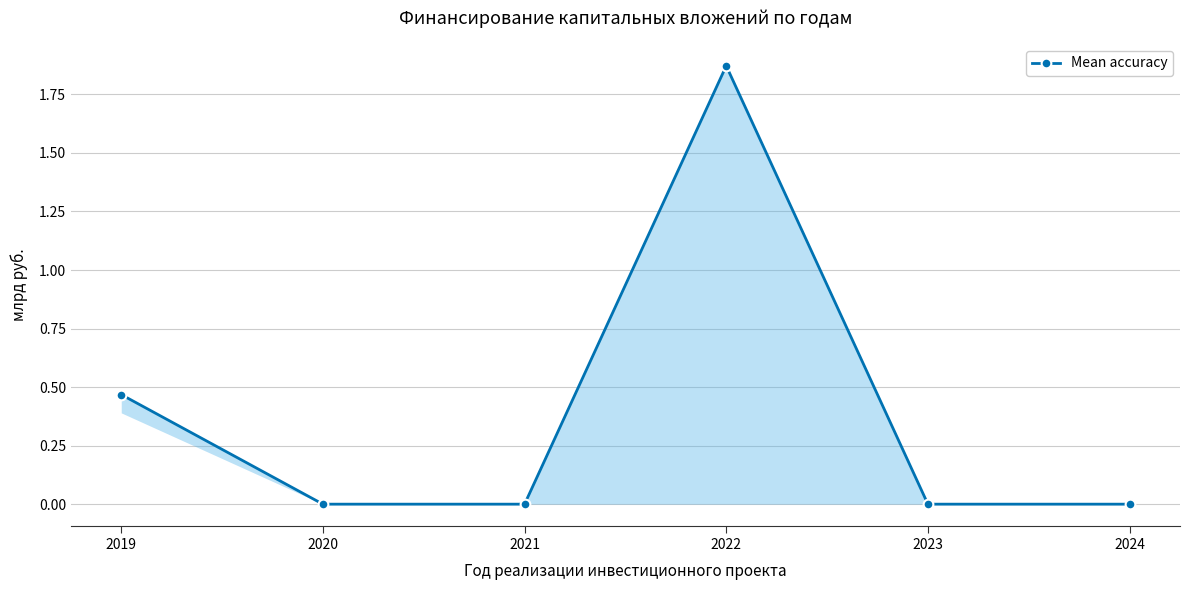

Where is the data nearest to the value 0?

2020